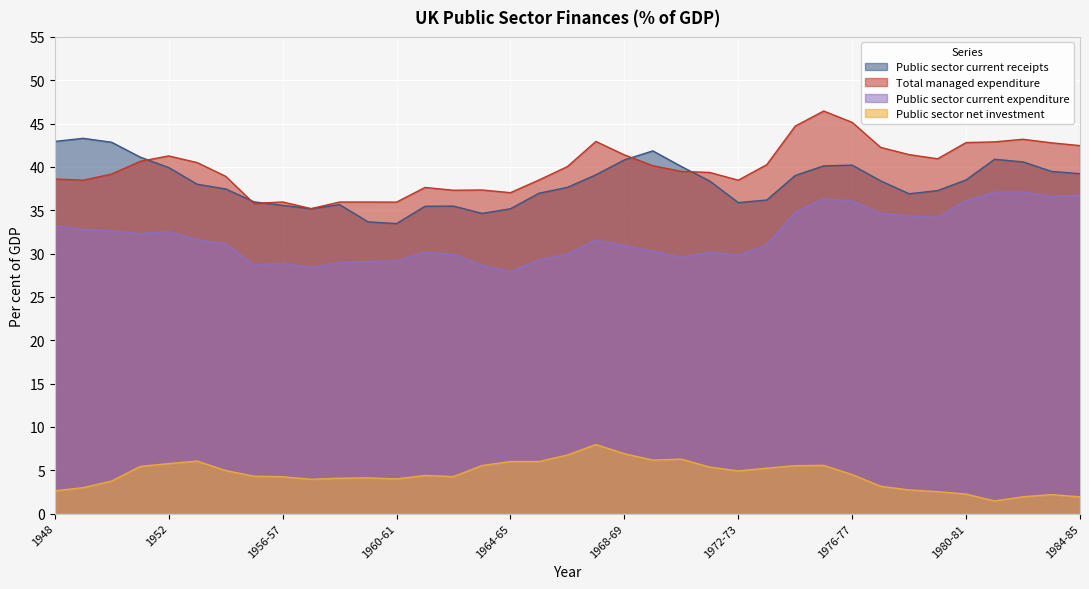

How many values in the Public sector current expenditure series exceed 31?

19